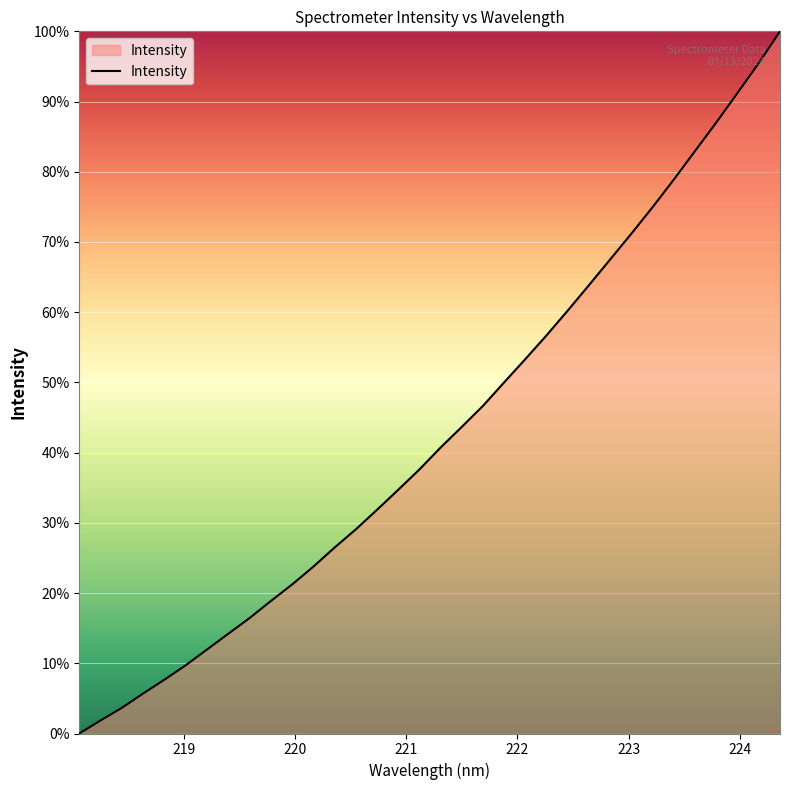

Is this an area chart (filled region under the line)?

Yes